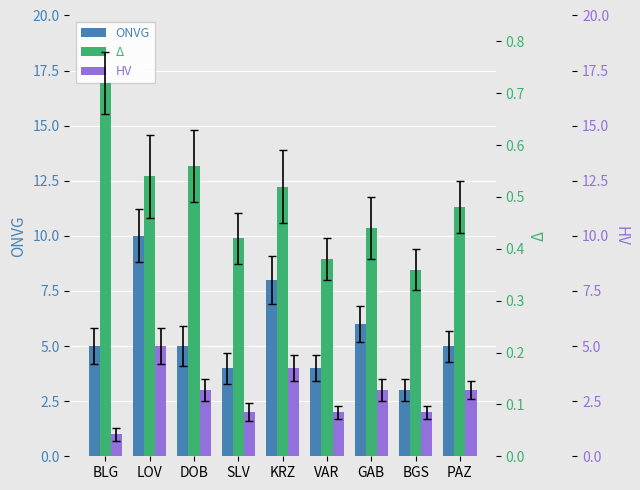

What is the difference between the second highest and minimum values in the ONVG series?

5.0